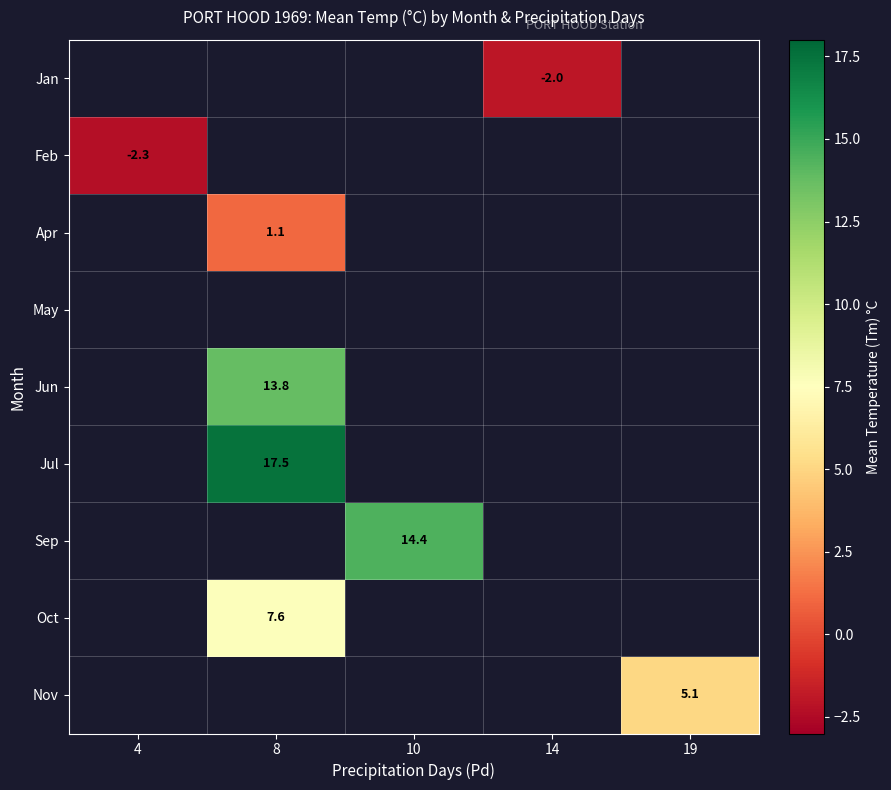

Is the value of Jul at 4 greater than the value of Nov at 8?

No